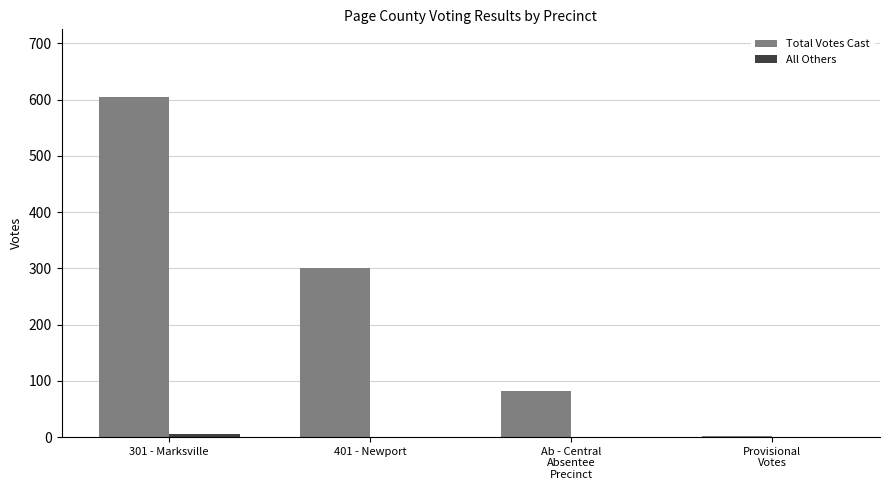

Which series has the largest total across all categories?

Total Votes Cast